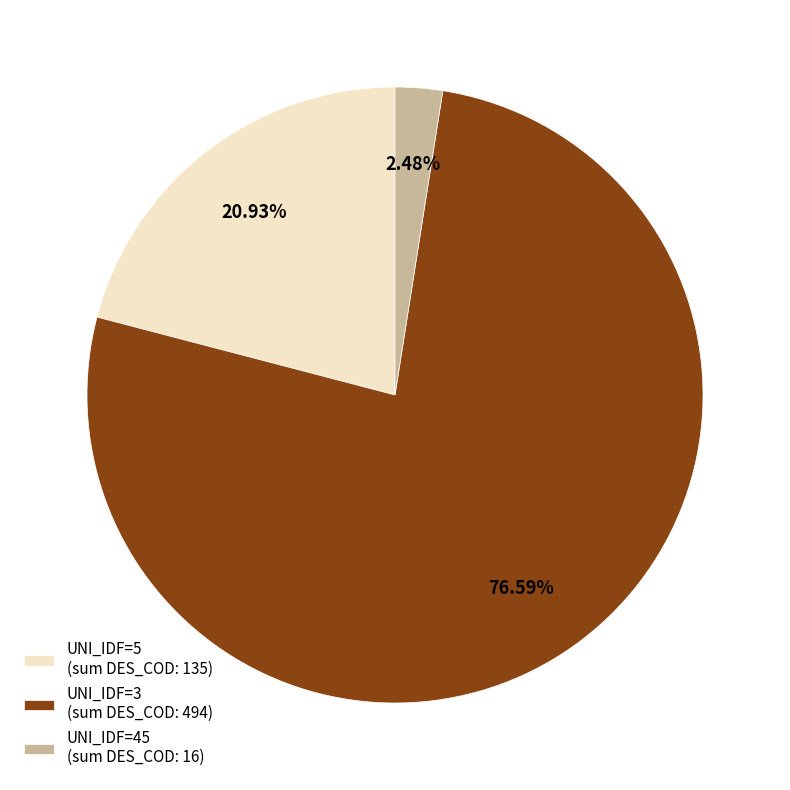

Is UNI_IDF=5 (sum DES_COD: 135) the majority of the pie?

No